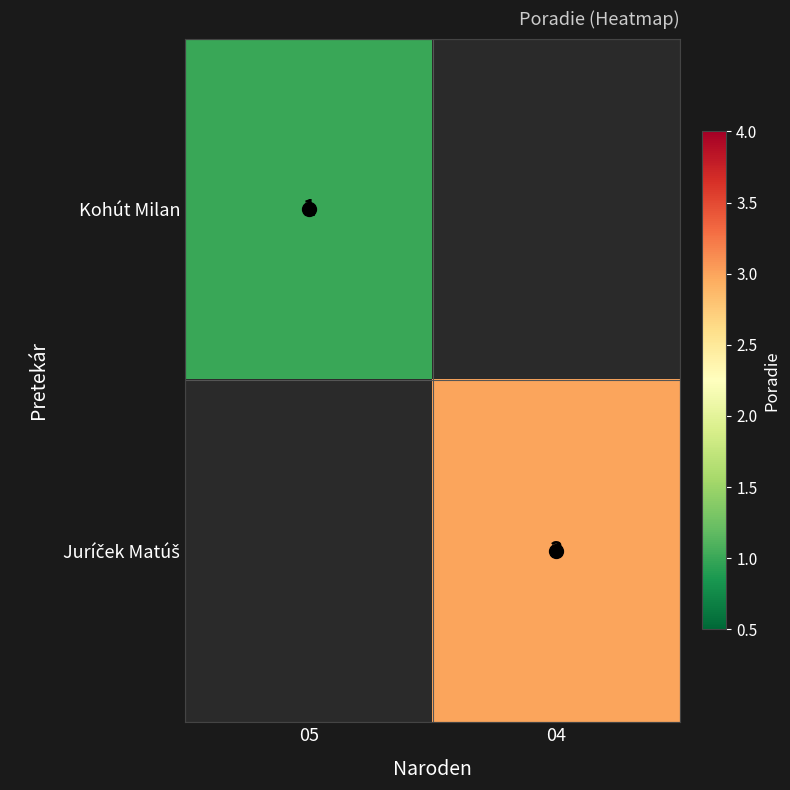

Which series has the largest range (max minus min)?

Kohút Milan